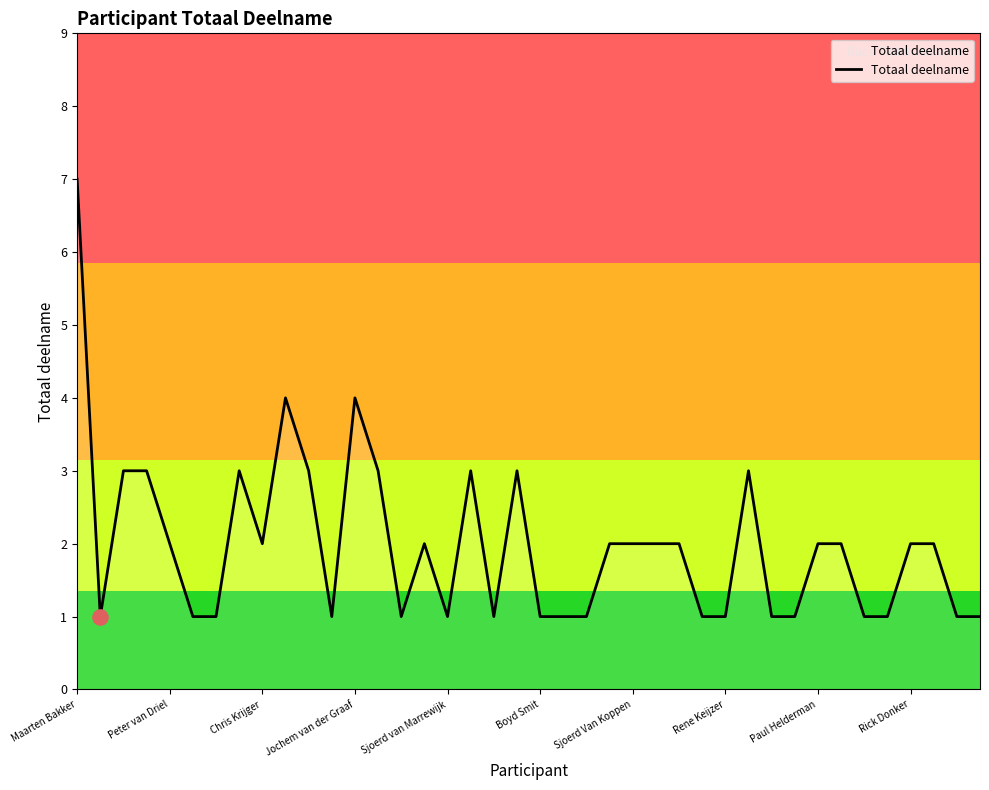

What is the maximum value shown in the chart?

7